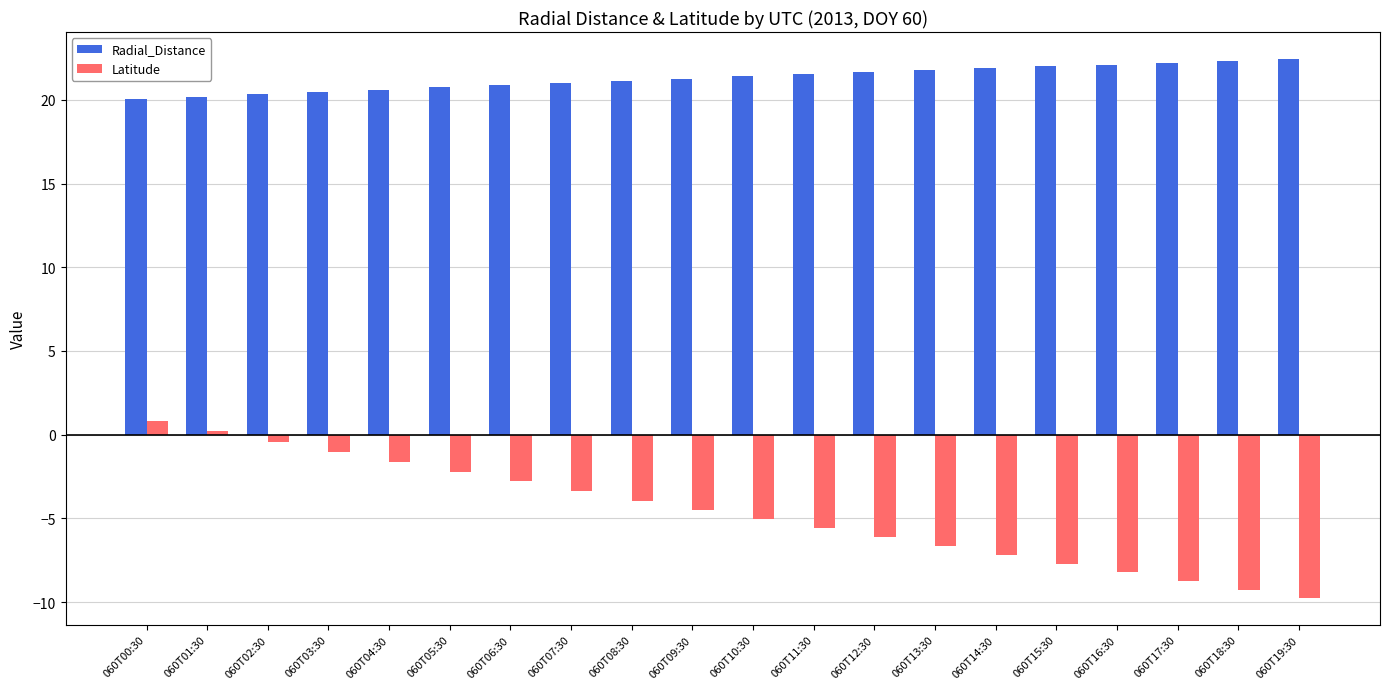

Which series has the largest total across all categories?

Radial_Distance